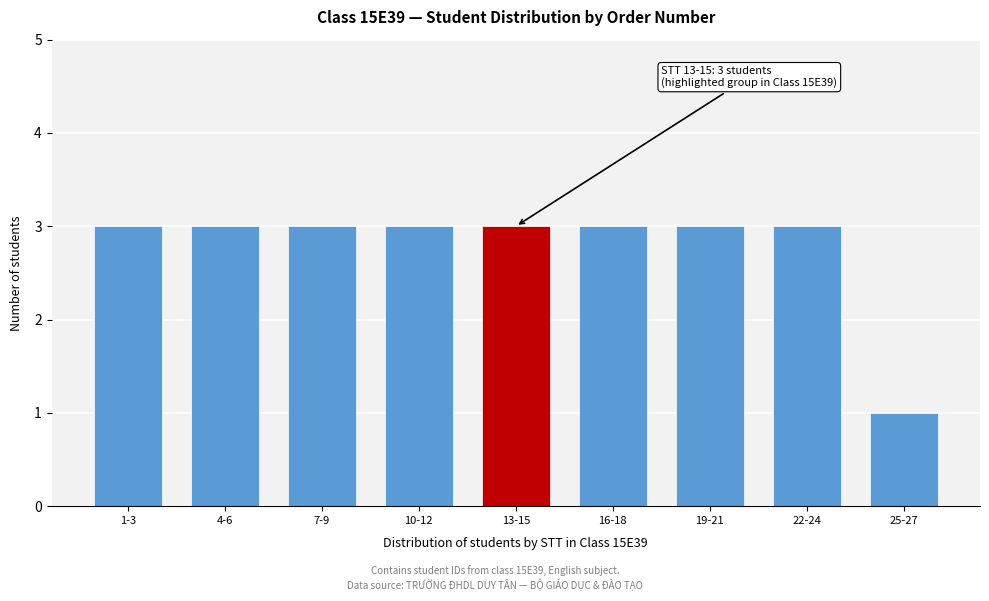

Reading left to right, extract all data points from this chart.

1-3=3	4-6=3	7-9=3	10-12=3	13-15=3	16-18=3	19-21=3	22-24=3	25-27=1